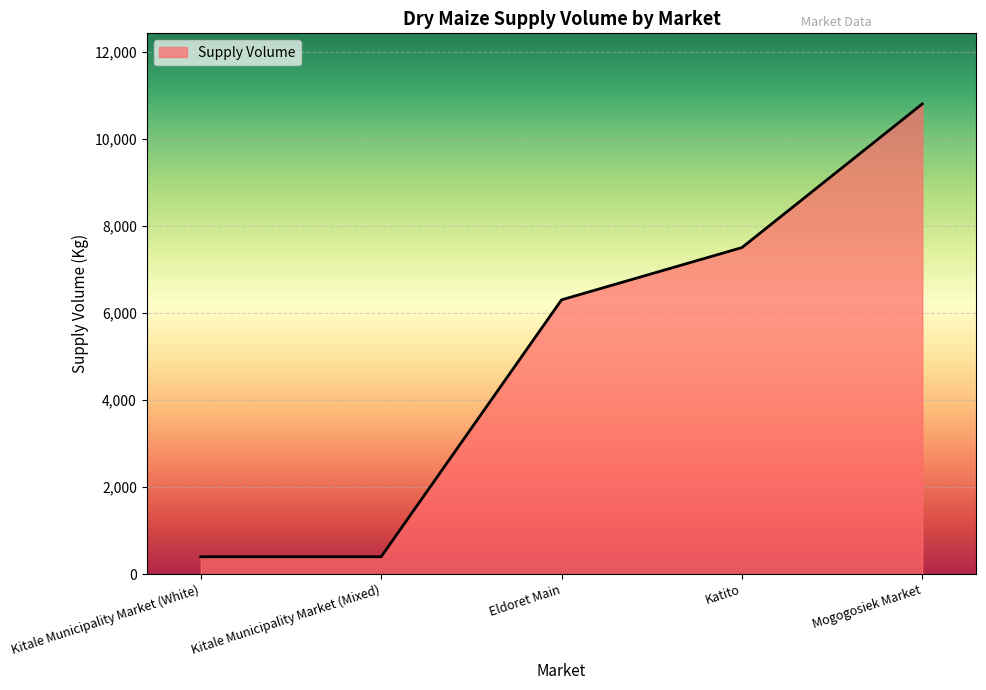

What is the greatest value displayed?

10800